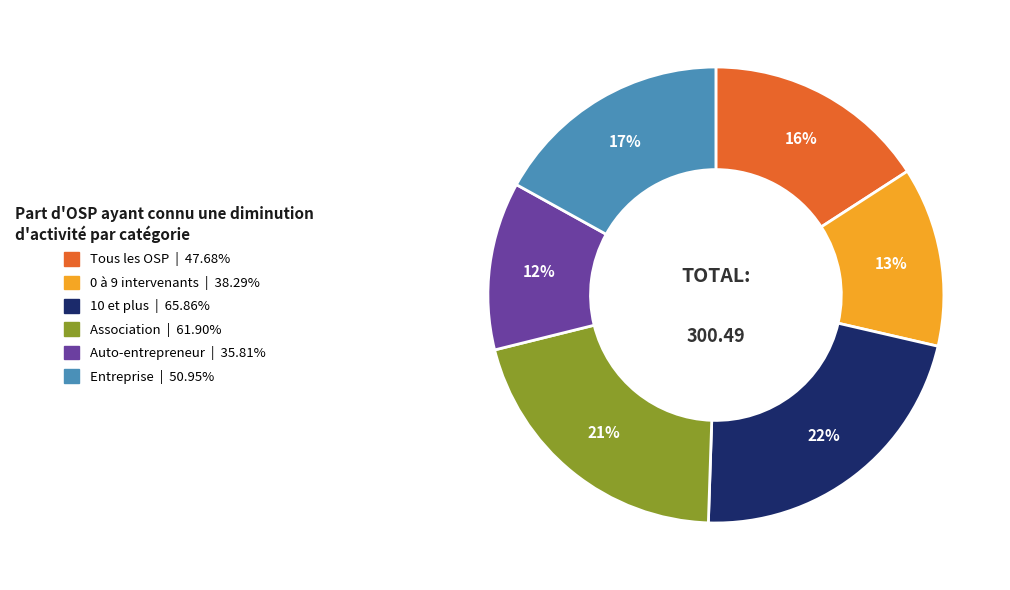

How many slices are in this pie chart?

6